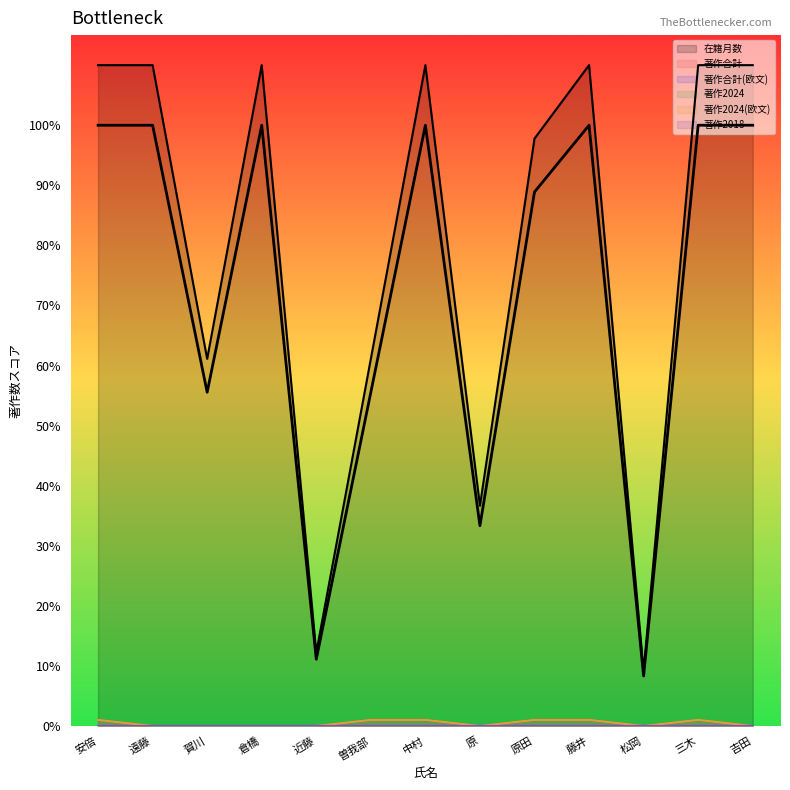

True or false: 著作合計(欧文) and 著作2024(欧文) intersect in this chart.

False